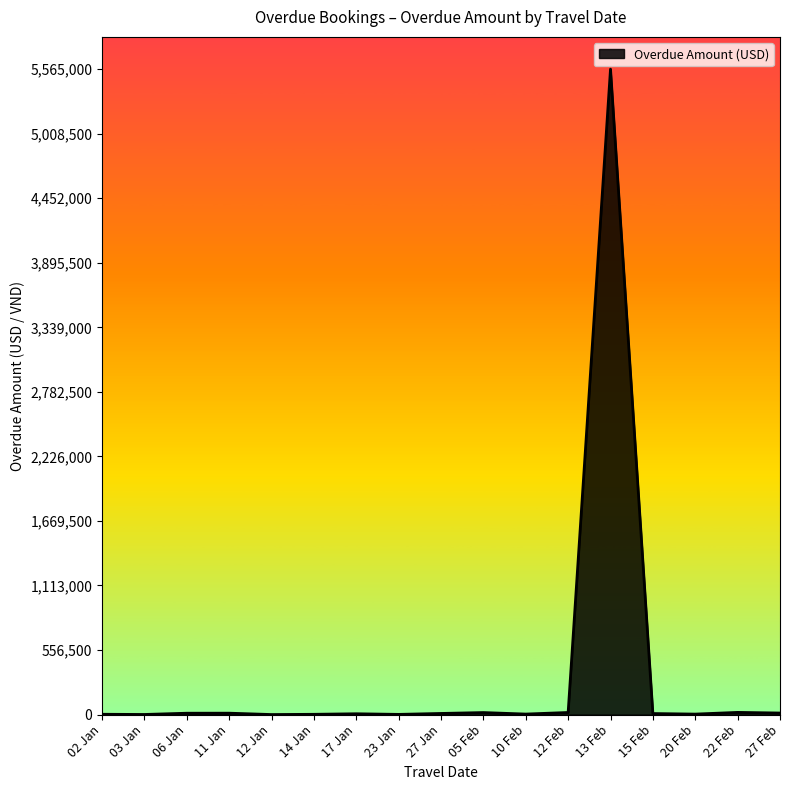

At which label is the value closest to 2782592?

22 Feb